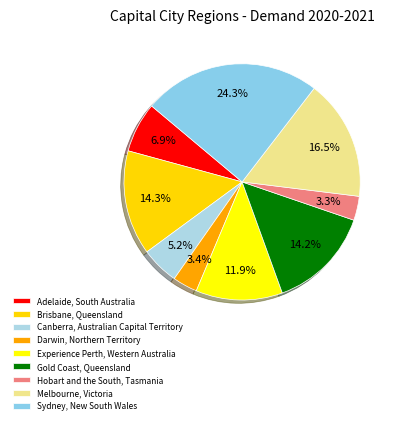

Is there any slice that represents more than half of the pie?

No